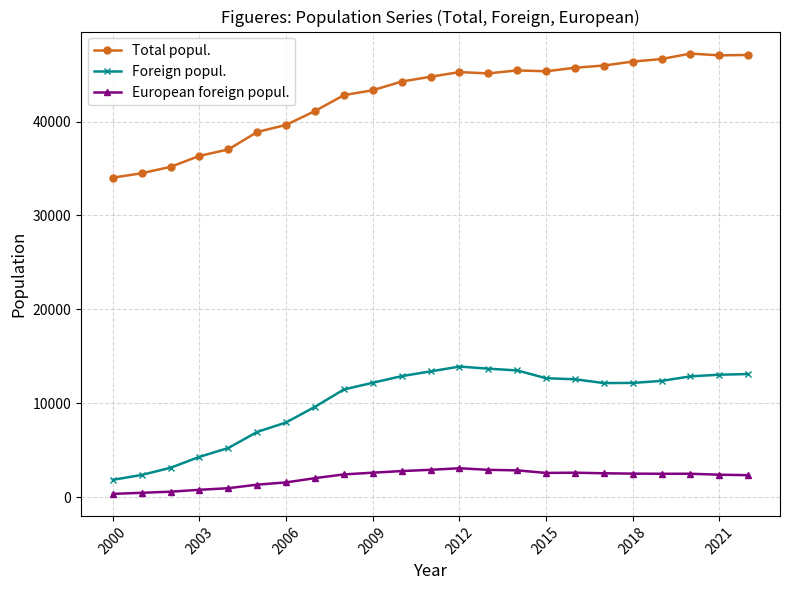

True or false: Total popul. has more than 0 points higher than both neighbors.

True